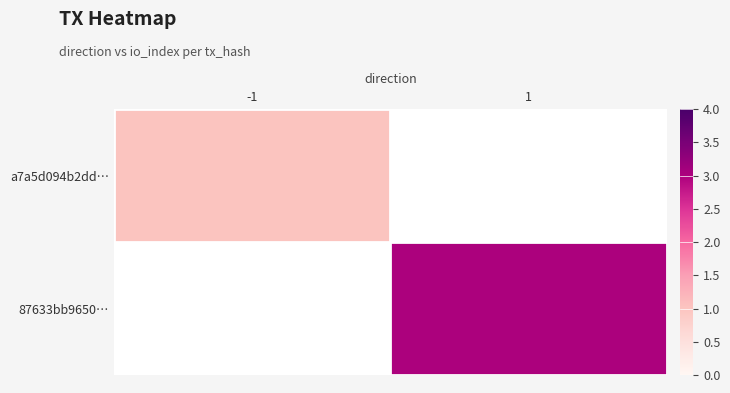

What is the greatest value displayed?

3.0